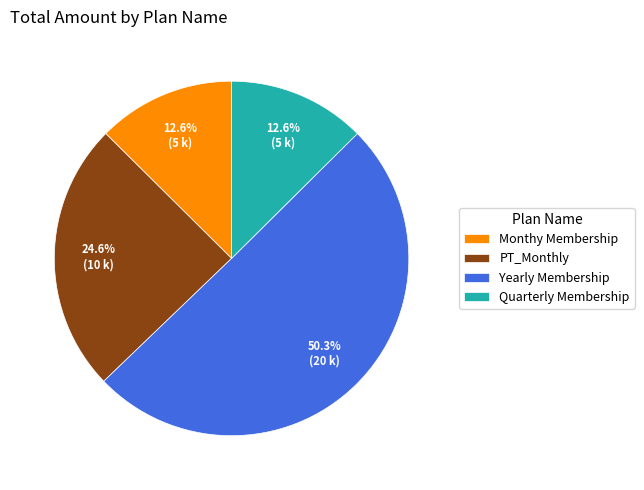

Is it true that Monthy Membership is 1% of the pie?

False